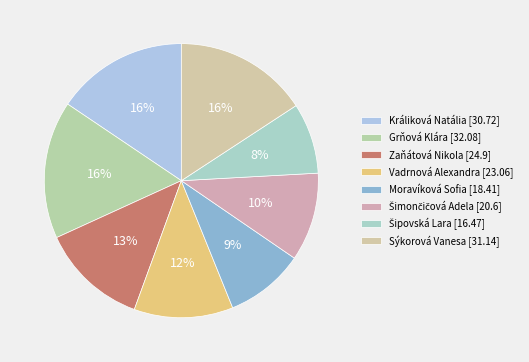

What is the total percentage of Vadrnová Alexandra and Sýkorová Vanesa?

27.5%